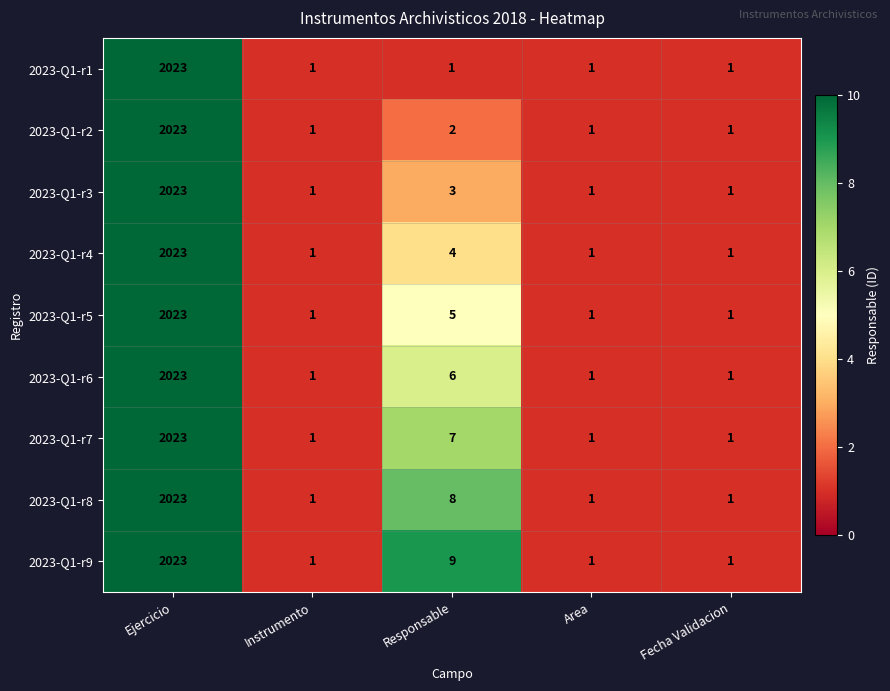

What is the difference between the highest and lowest values at Responsable?

8